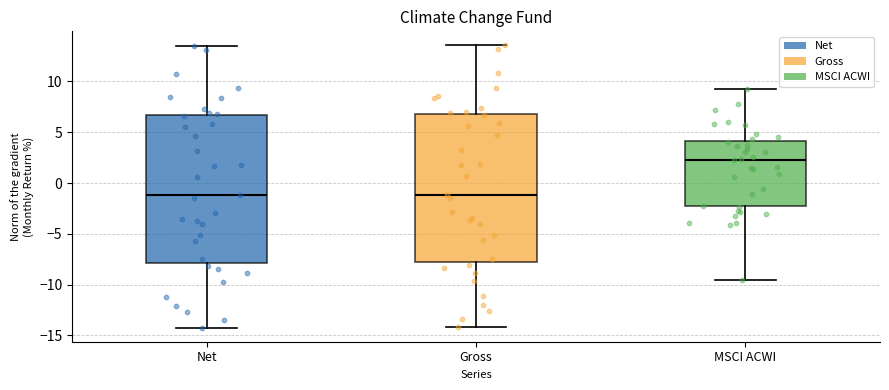

Where does the median line of the box for Gross sit on the y-axis? The values are not printed on the chart, so give them approximately, as read against the axis.

-1.0